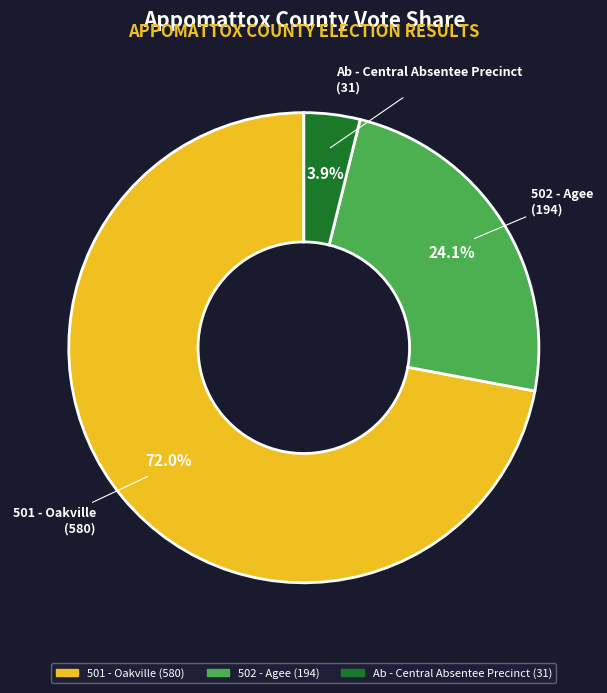

Does any single category account for the majority?

Yes